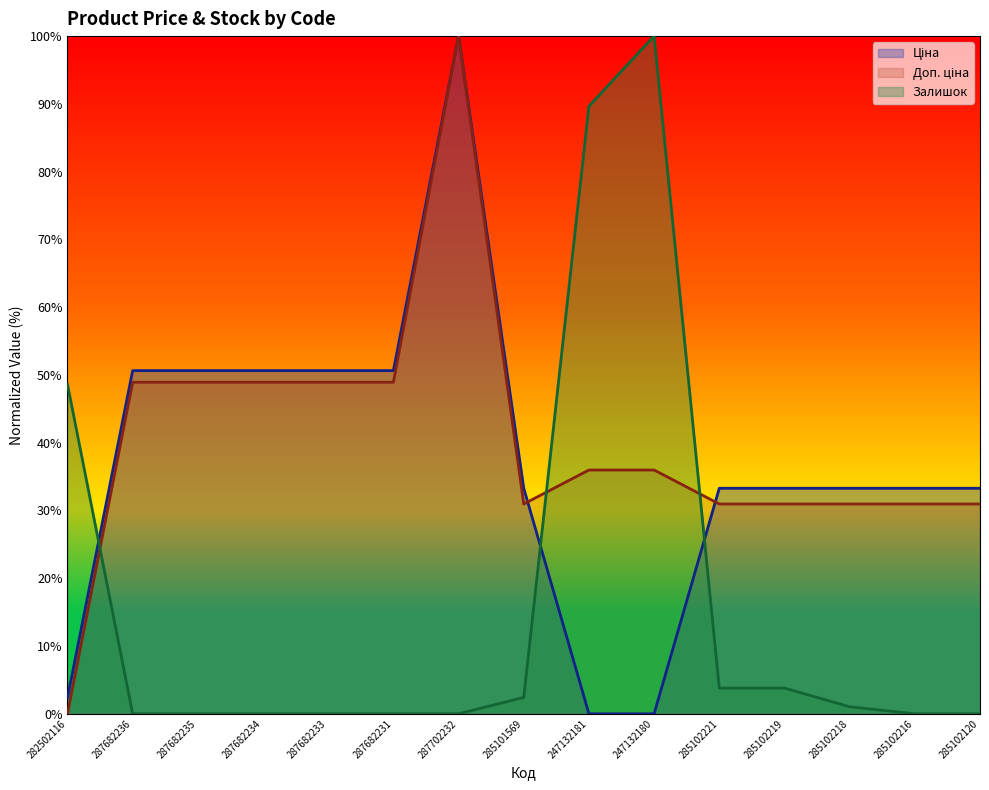

Which series has the largest range (max minus min)?

Ціна